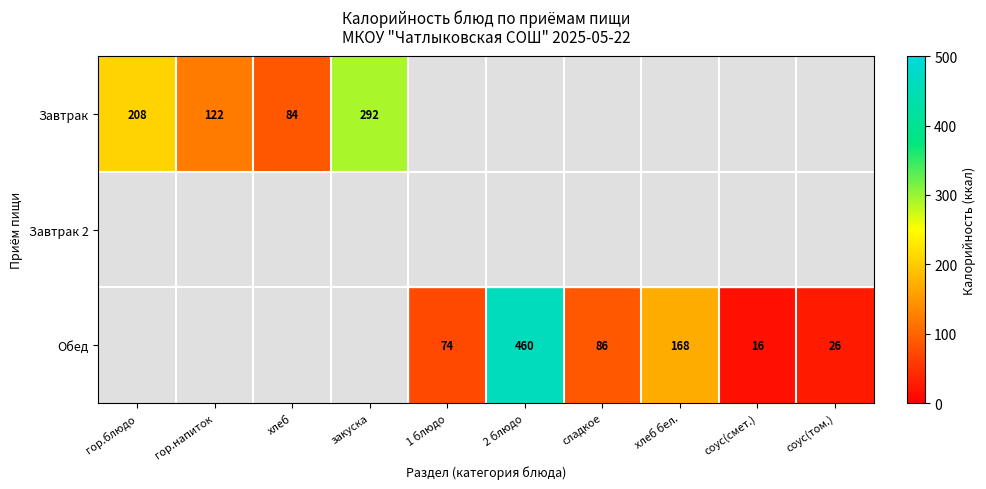

At which category is the sum across all series the highest?

2 блюдо